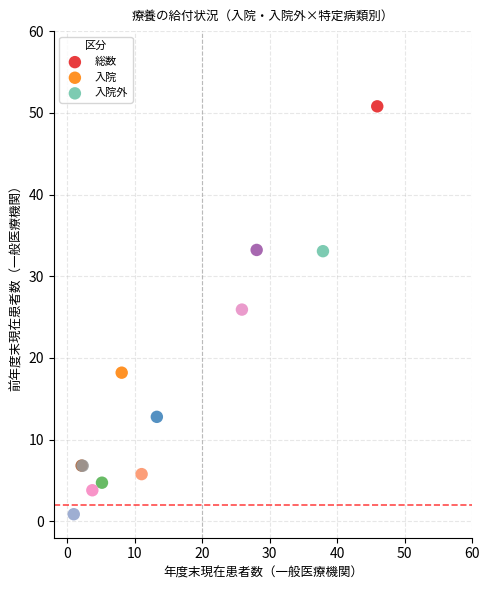

Which series has the widest spread of Y values?

総数